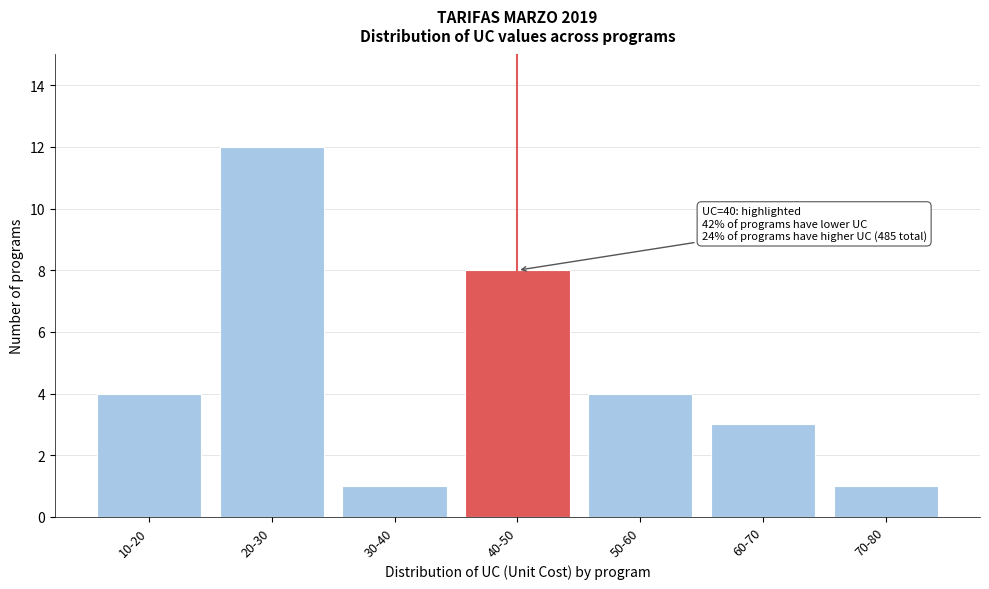

Reading left to right, transcribe all the data shown in this chart.

10-20=4	20-30=12	30-40=1	40-50=8	50-60=4	60-70=3	70-80=1